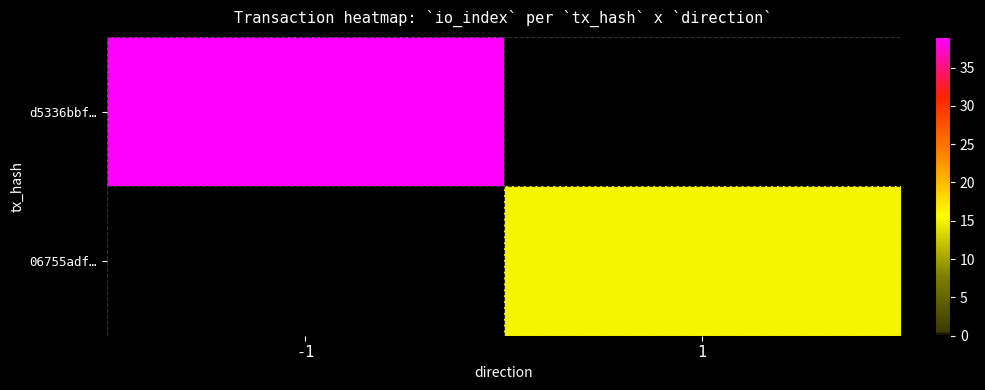

What is the difference between the highest and lowest values at 1?

15